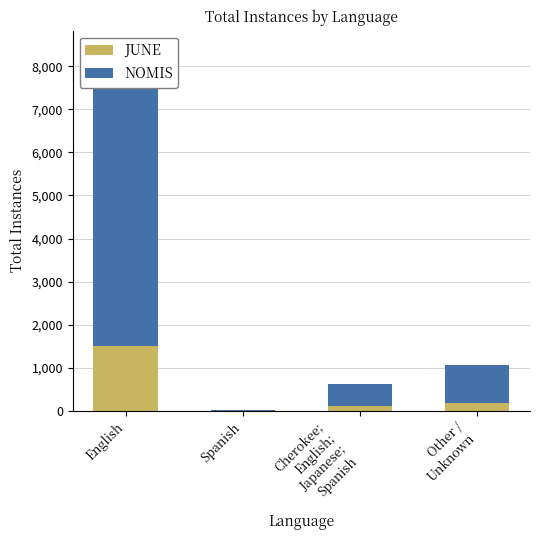

Count the number of data series in this chart.

2